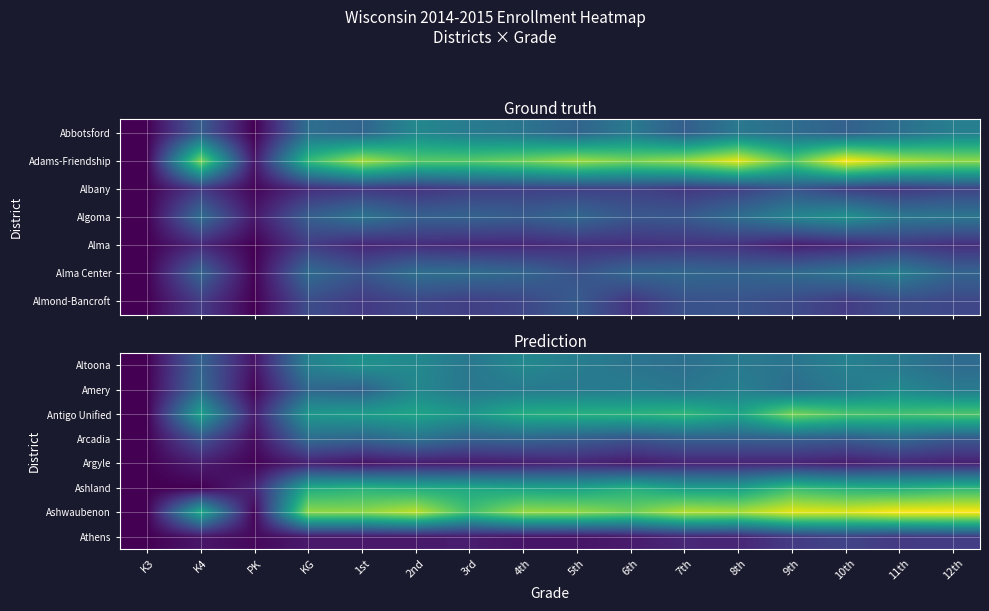

Between K3 and 5th, which is larger?

5th